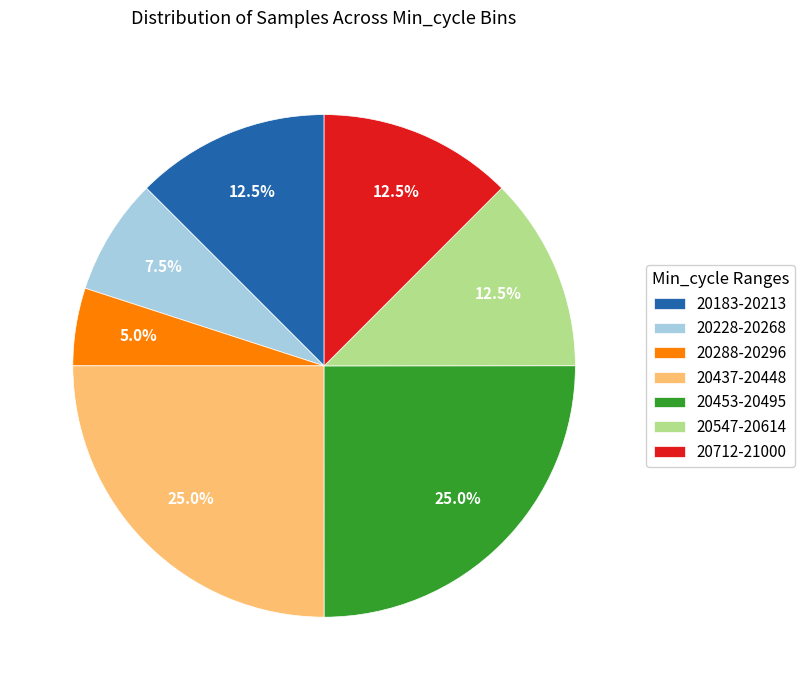

Does 20547-20614 represent more than half of the total?

No